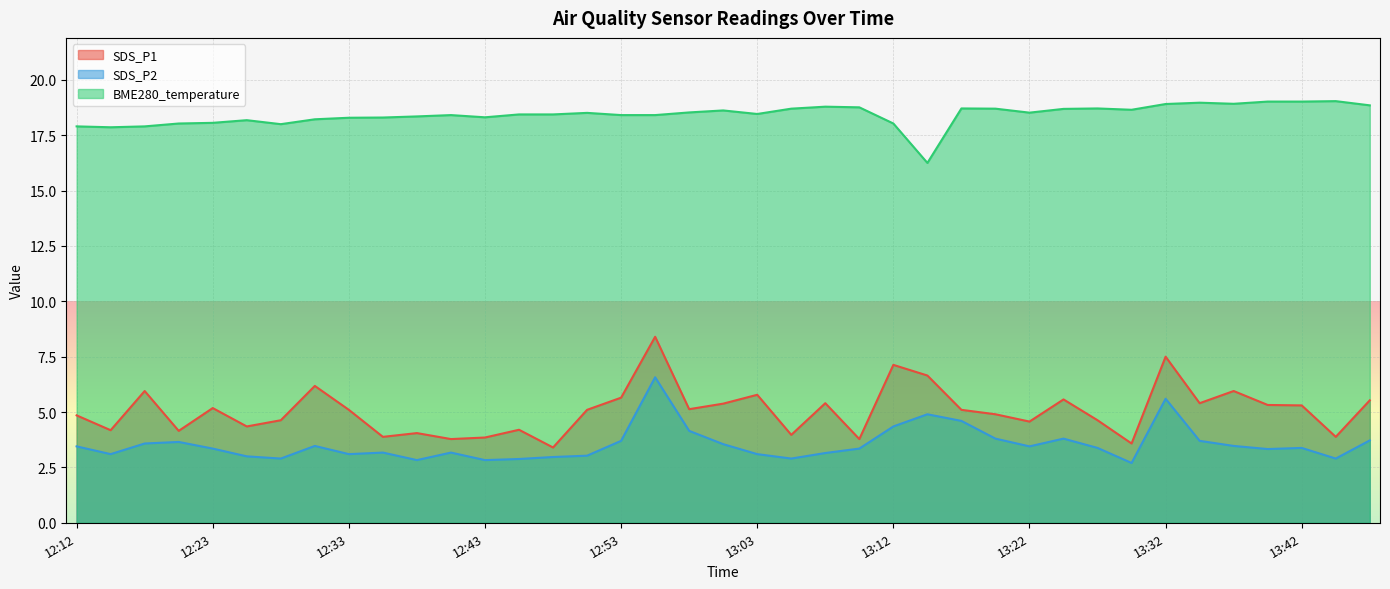

Where is the first local maximum for BME280_temperature?

12:25